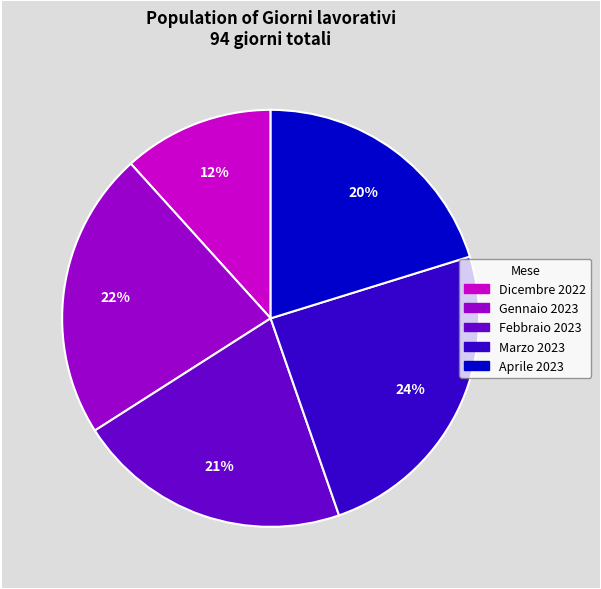

How many segments does this pie chart have?

5